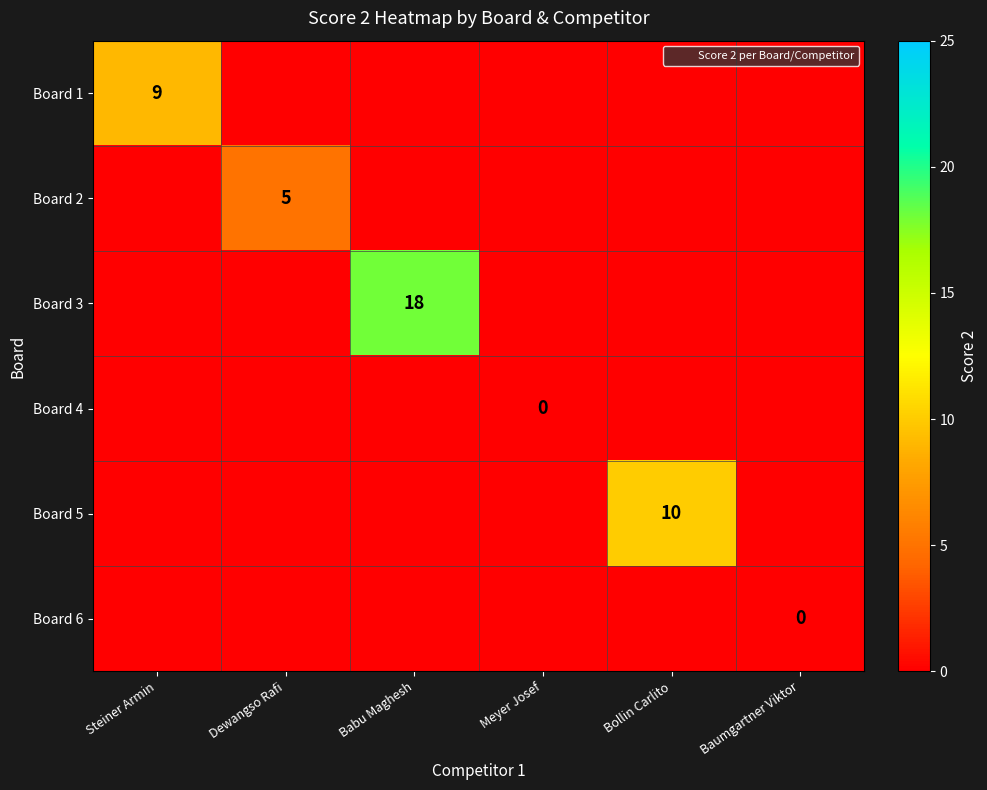

List the labels in order of Board 6 value, smallest first.

Steiner Armin, Dewangso Rafi, Babu Maghesh, Meyer Josef, Bollin Carlito, Baumgartner Viktor